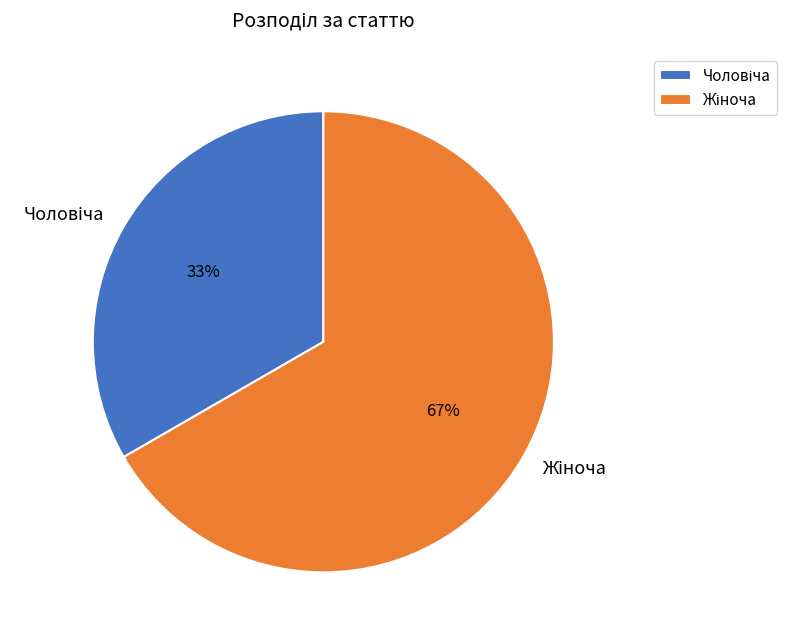

Does any single category account for the majority?

Yes